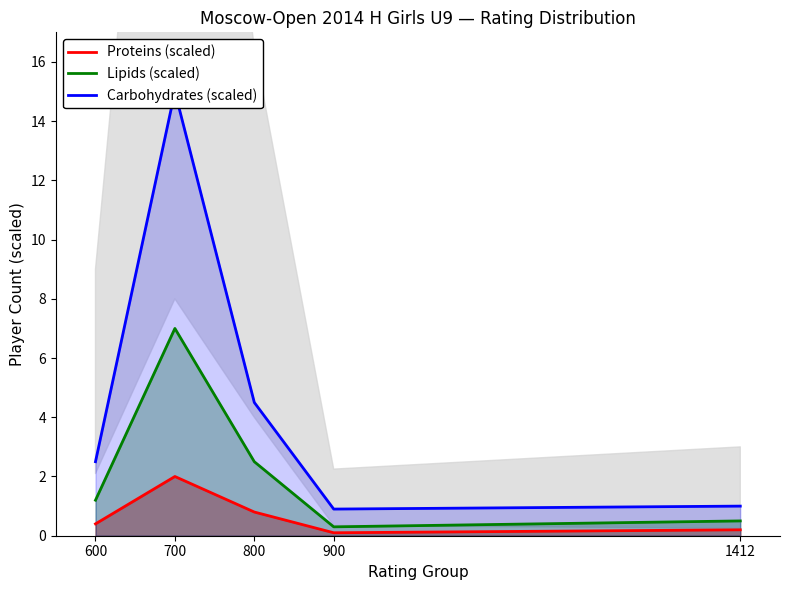

True or false: Lipids (scaled) and Proteins (scaled) intersect in this chart.

False